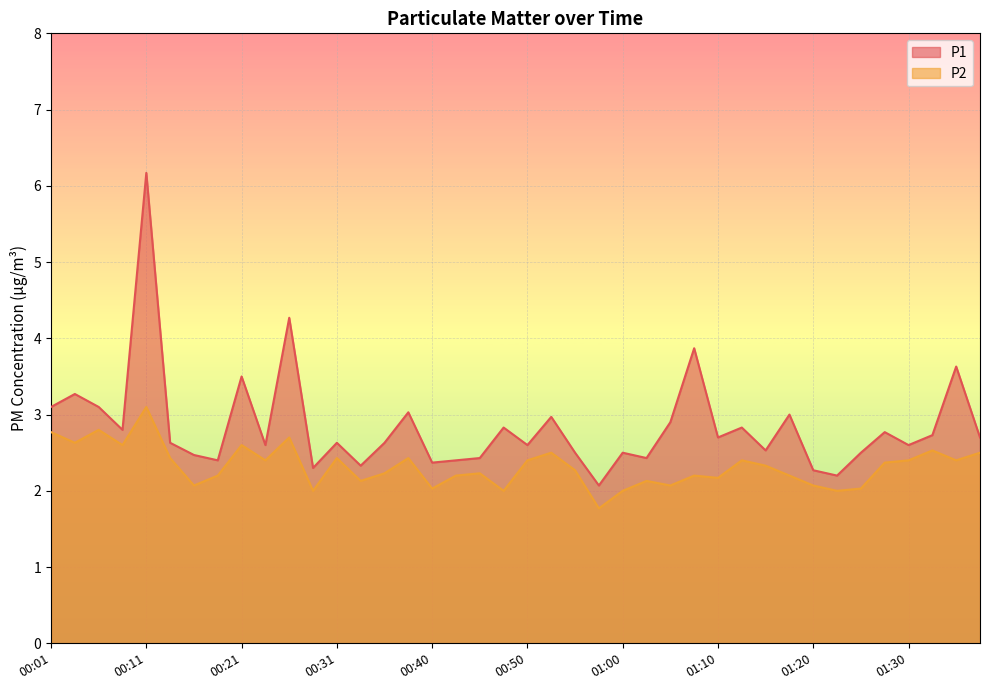

True or false: P1 and P2 cross at least once.

False